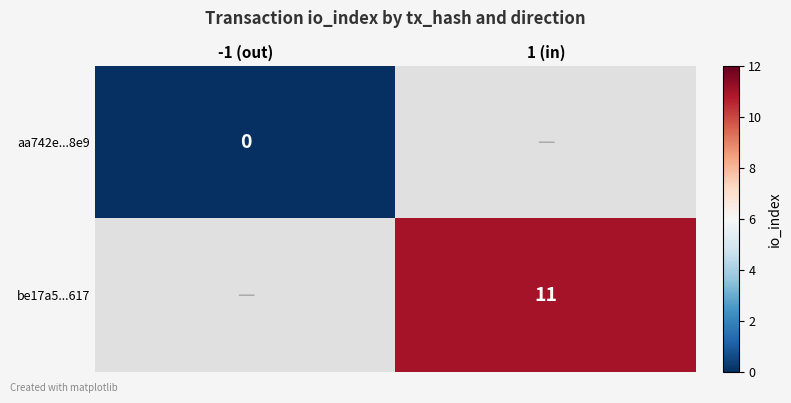

Is it true that be17a5...617 equals 3 at 1 (in)?

False